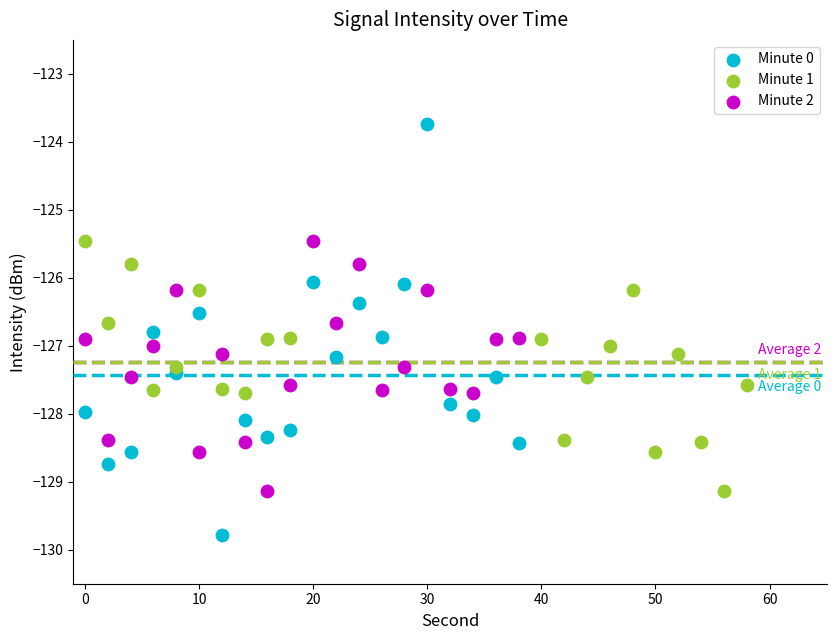

What are all the series names shown in the legend?

Minute 0, Minute 1, Minute 2